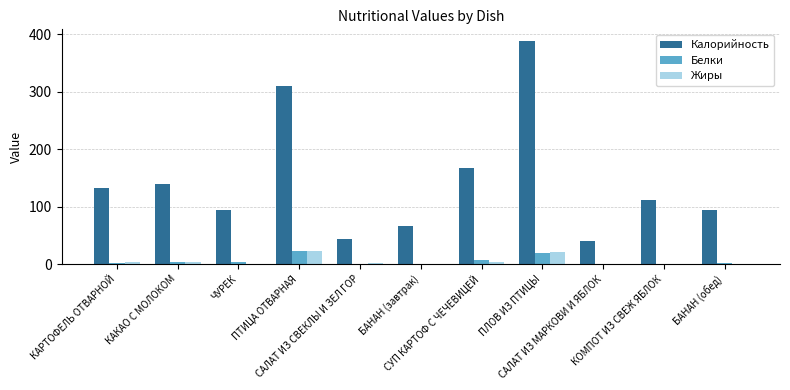

What is the sum of all Калорийность values?

1588.0